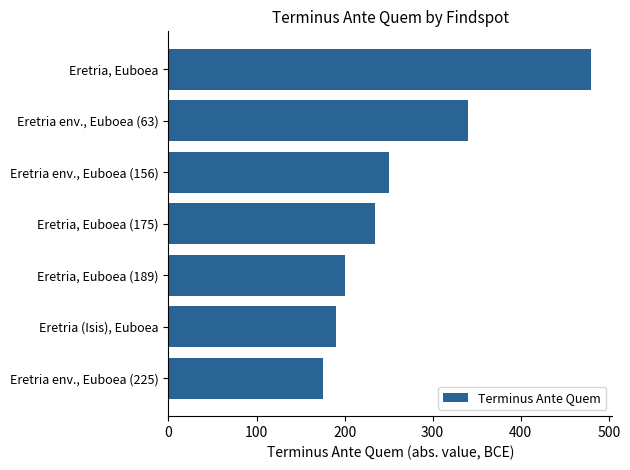

Reading top to bottom, what are all the values shown in this chart?

480	340	250	235	200	190	175